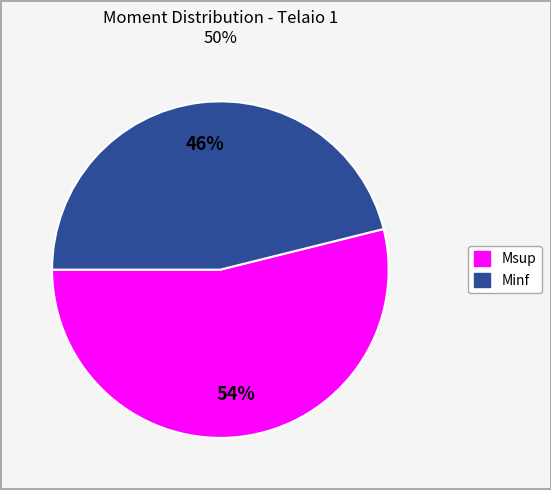

Rank the categories by value from highest to lowest.

Msup, Minf